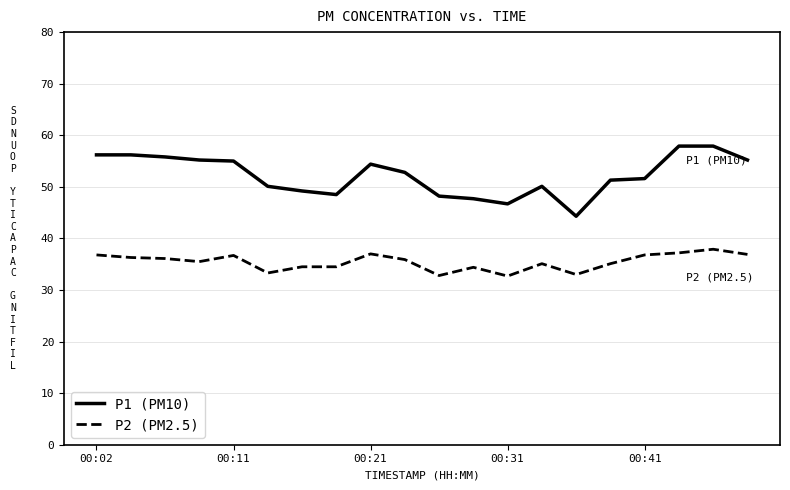

True or false: P2 (PM2.5) and P1 (PM10) intersect in this chart.

False